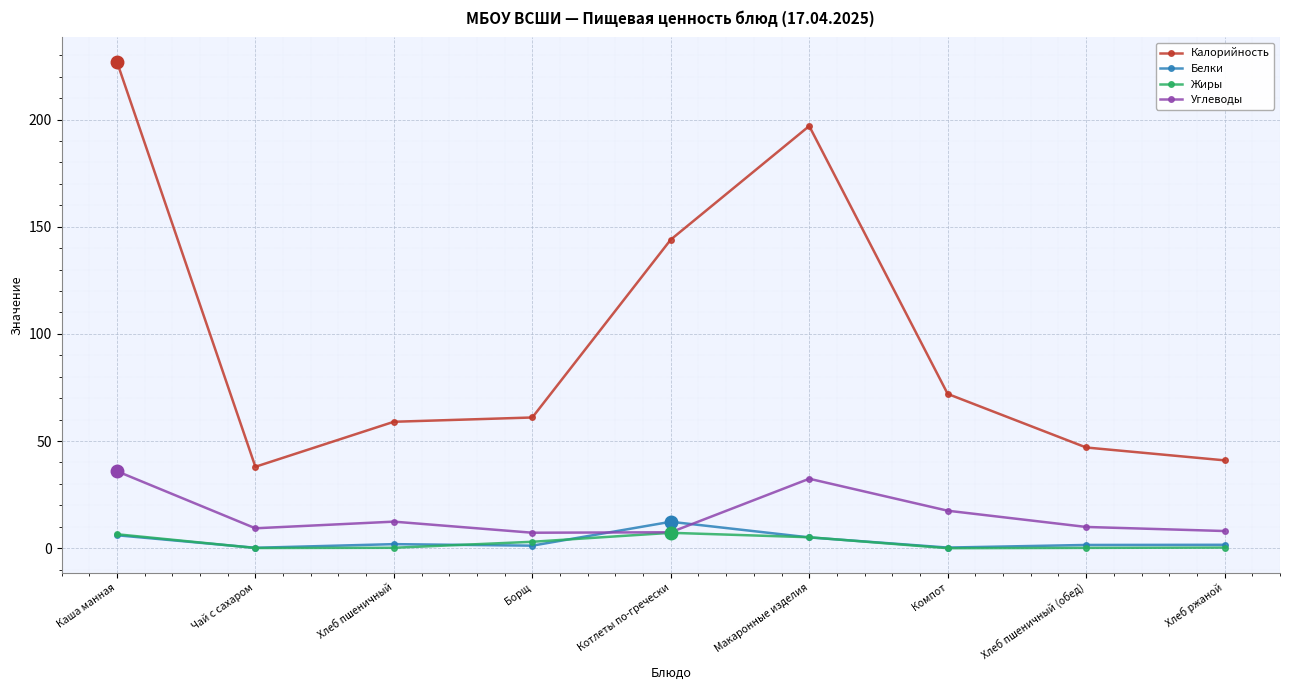

Which series has the largest range (max minus min)?

Калорийность